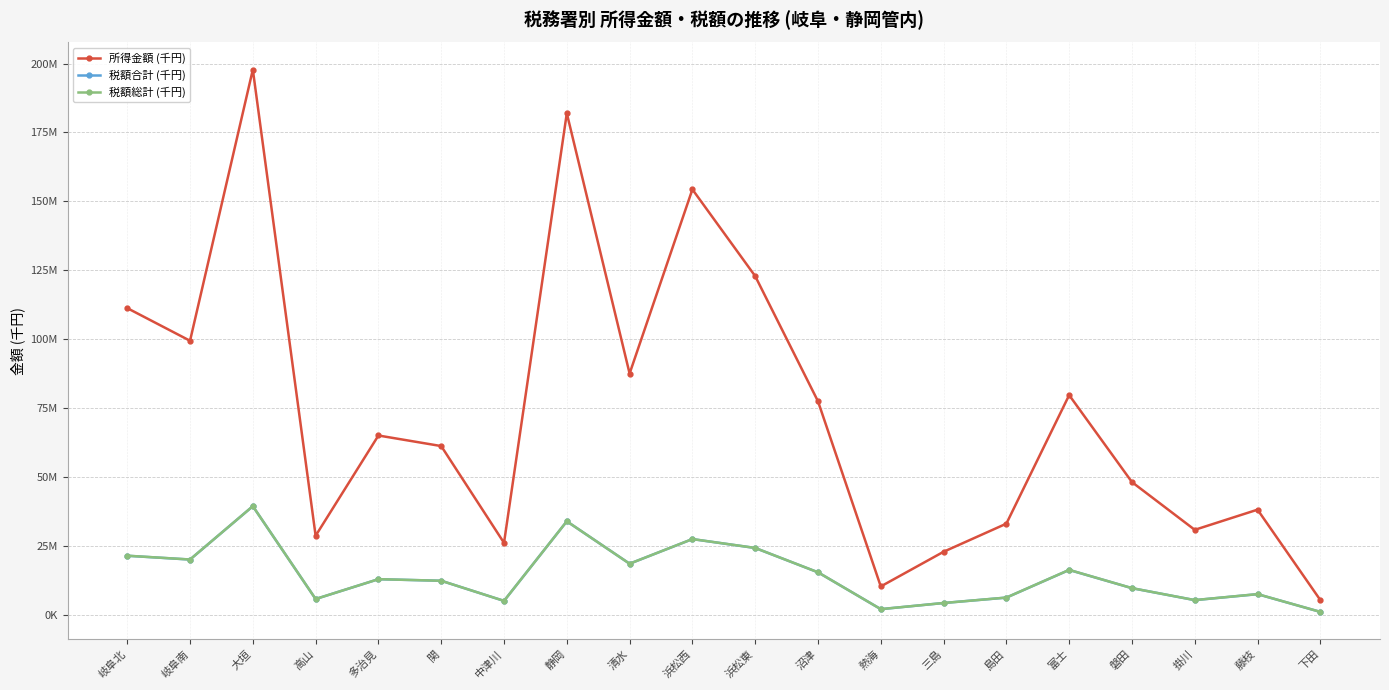

Is it true that 所得金額 (千円) equals 54167742 at 島田?

False